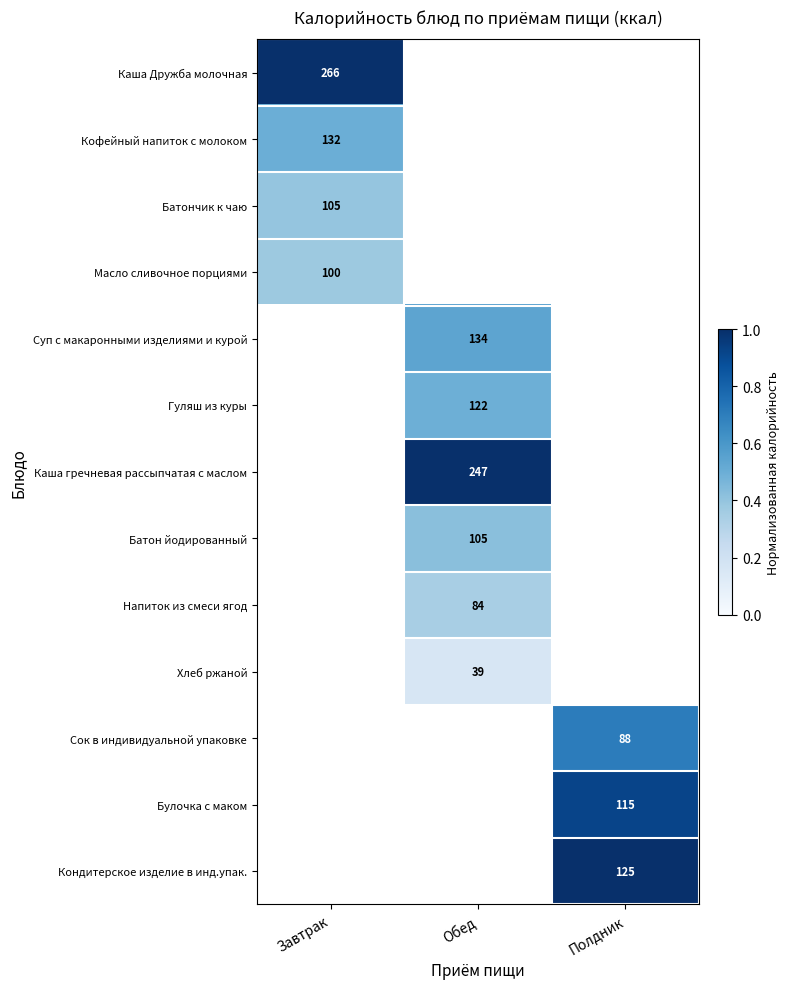

Is it true that Батон йодированный equals 66 at Обед?

False